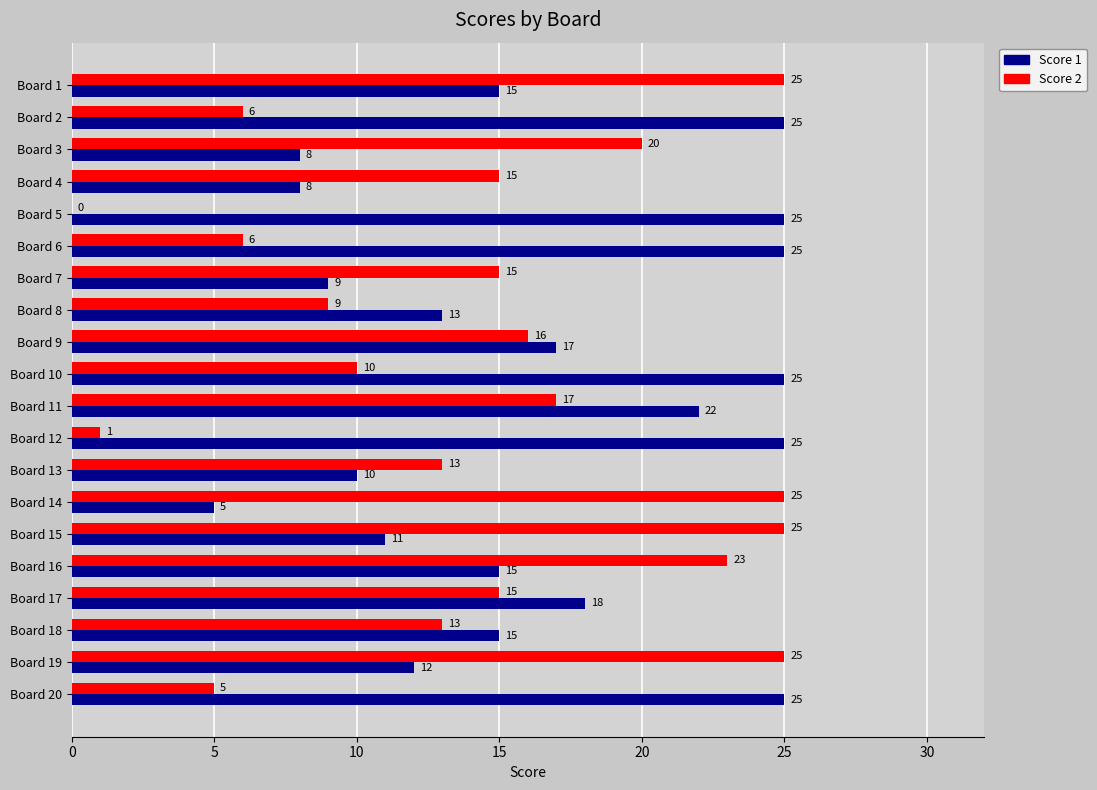

True or false: Score 1 has a value of 13 at Board 20.

False